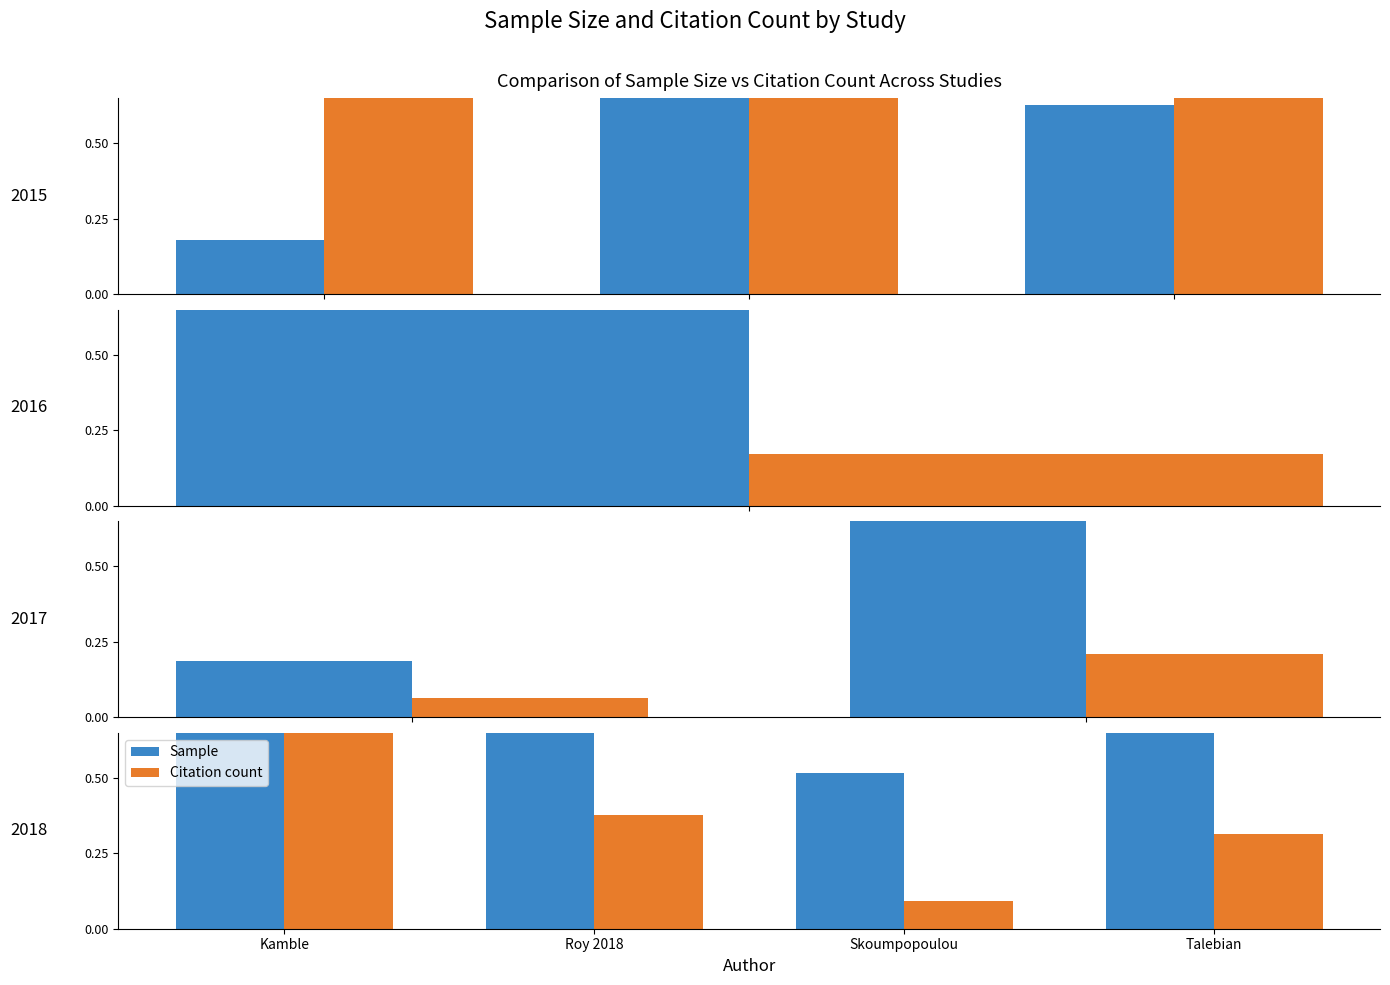

Which series has the widest spread of values?

Citation count